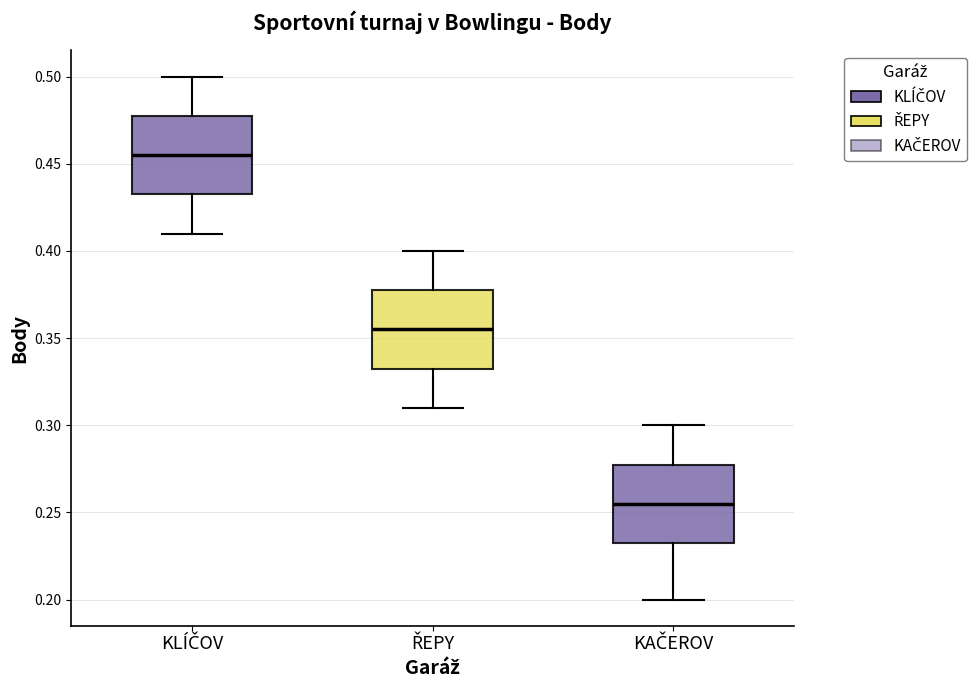

Where is the upper edge of the box for ŘEPY on the y-axis? The values are not printed on the chart, so give them approximately, as read against the axis.

0.380